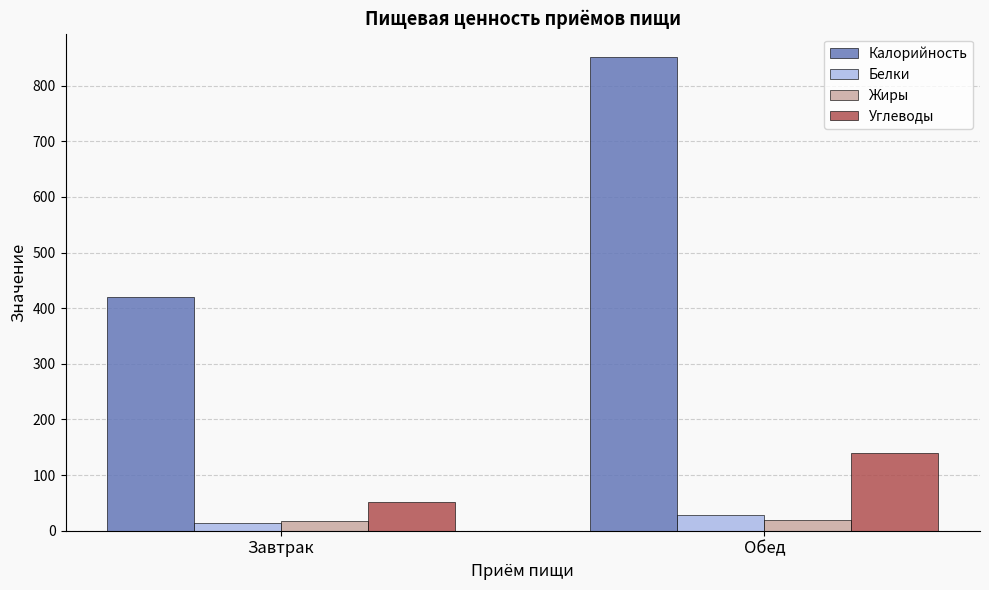

How many values in the Калорийность series are below 851?

1